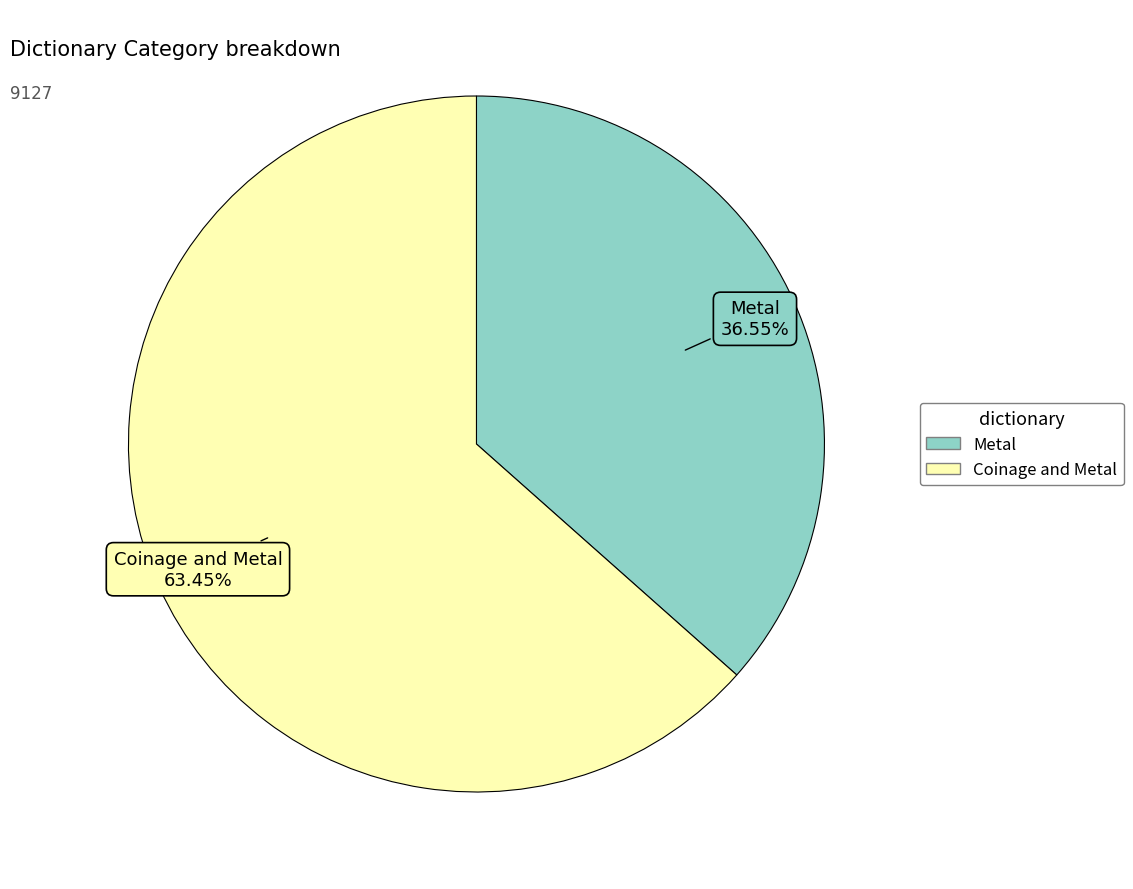

Which has a higher value, Coinage and Metal or Metal?

Coinage and Metal